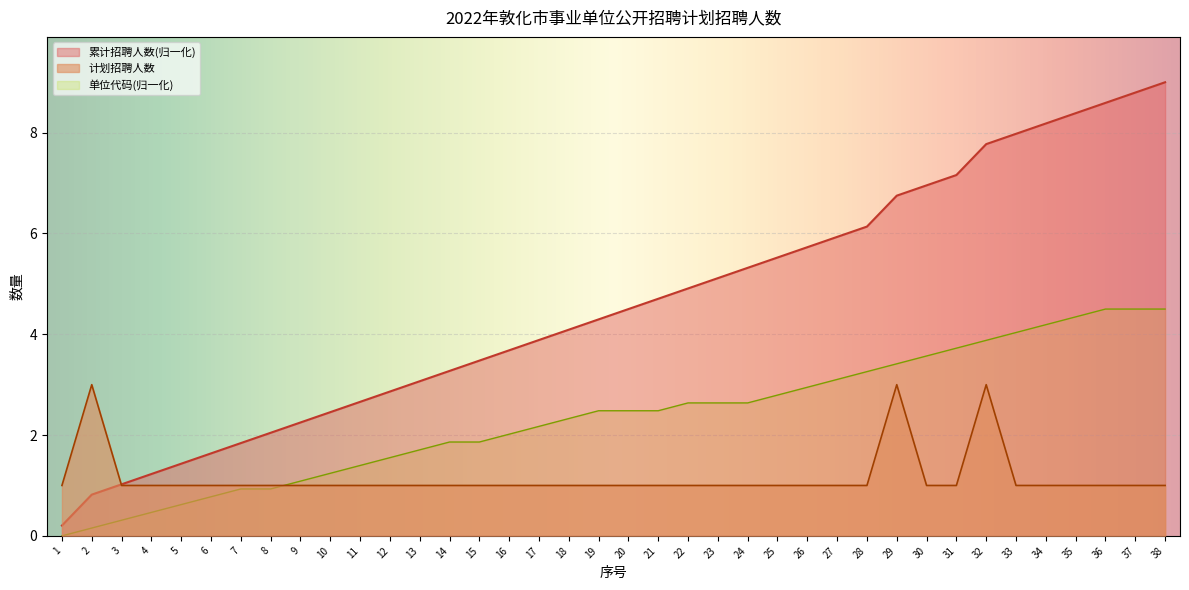

Which series changed the most between 3 and 13?

单位代码